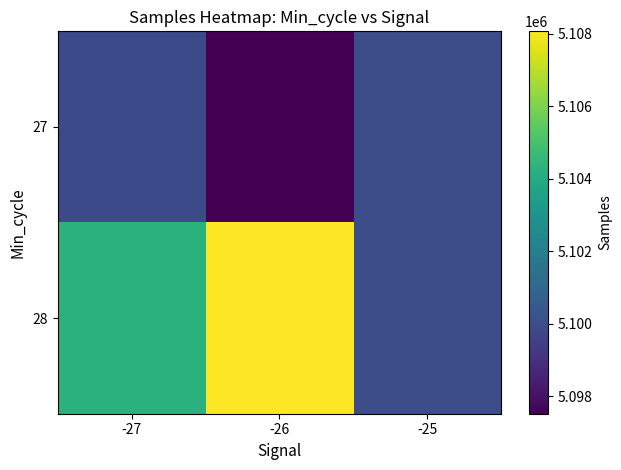

Between -27 and -25, which series saw the biggest shift?

28